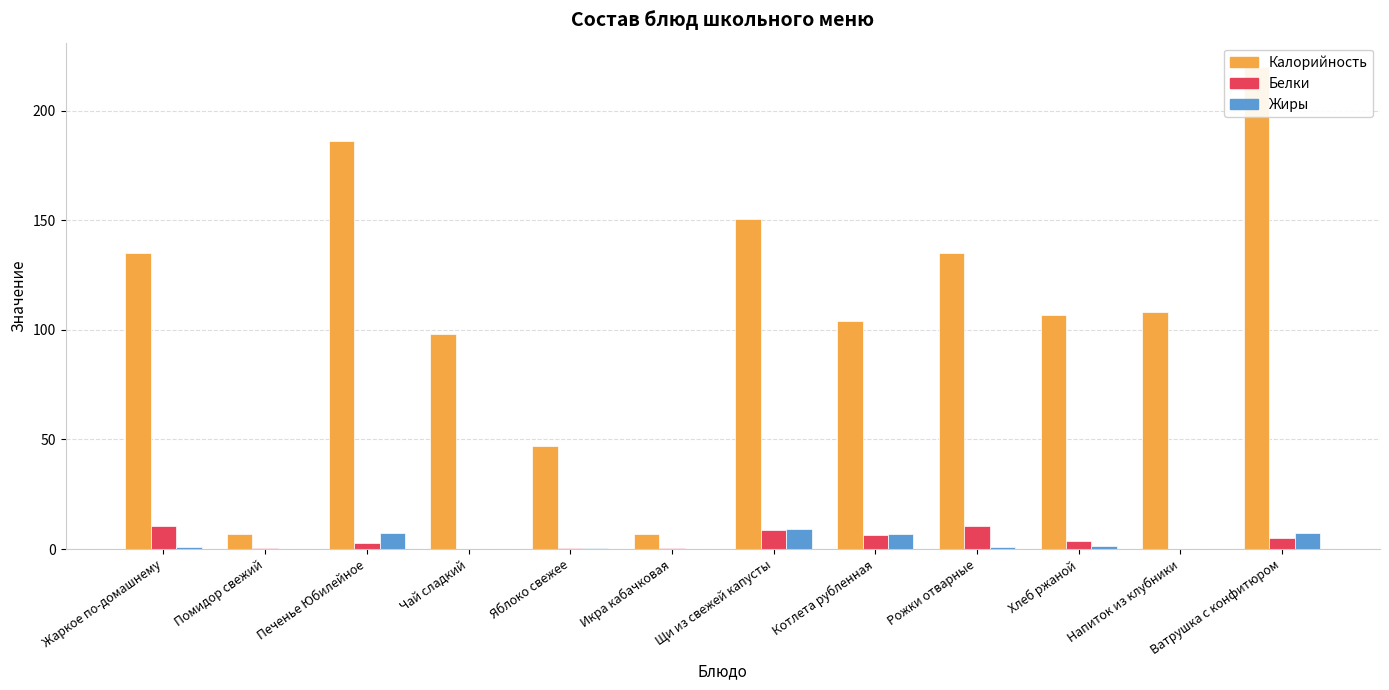

Between Котлета рубленная and Ватрушка с конфитюром, which series saw the biggest shift?

Калорийность